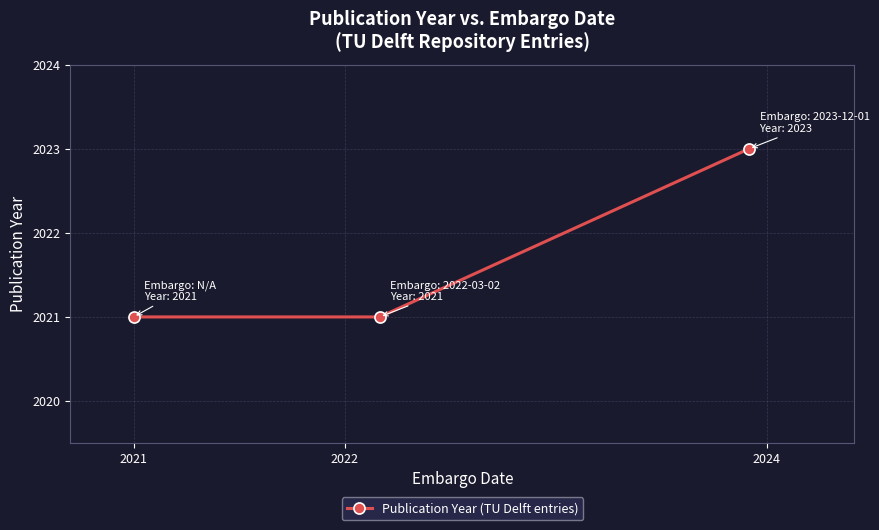

Reading left to right, list all the values displayed in this chart.

2021	2021	2023